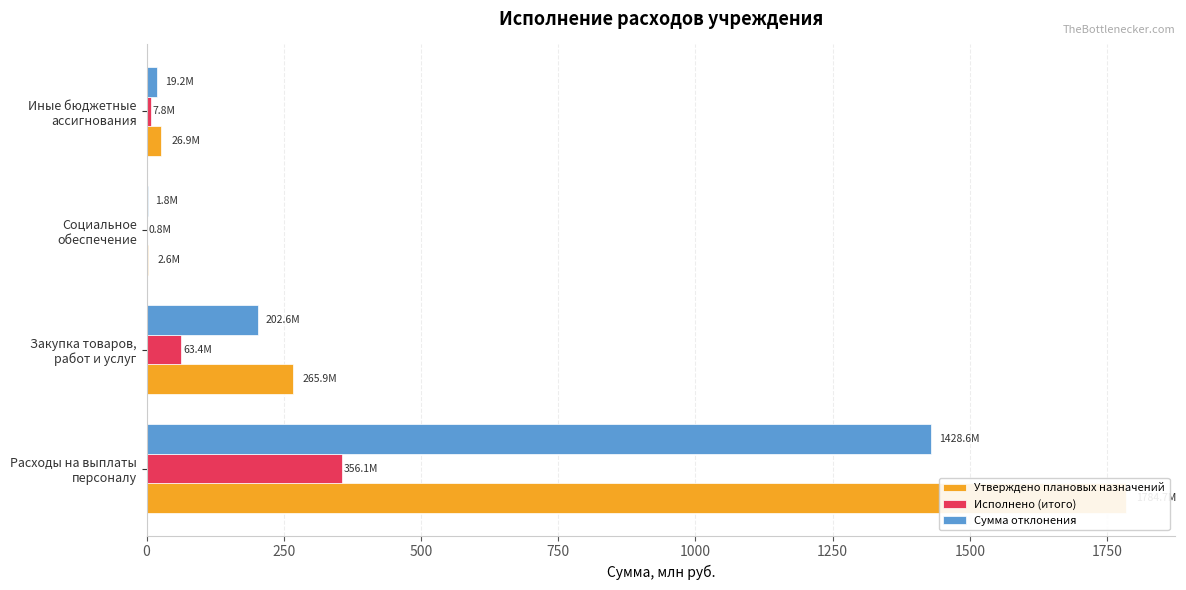

How many bars are there in total?

12